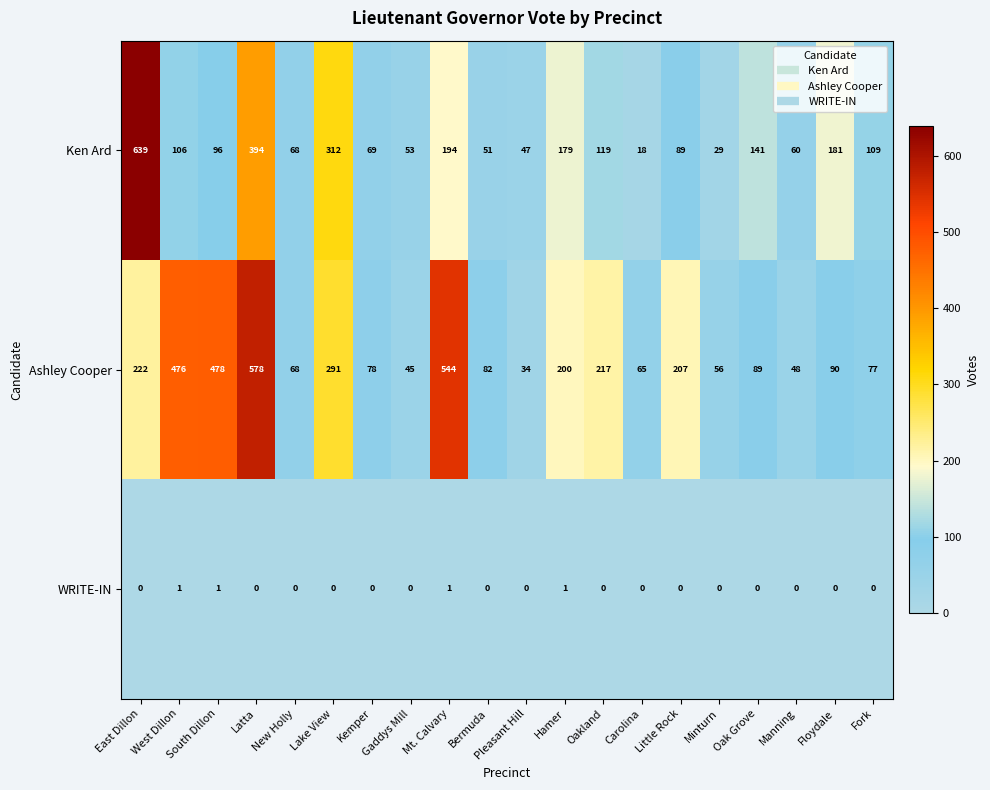

Rank the series by their average value, from lowest to highest.

WRITE-IN, Ken Ard, Ashley Cooper